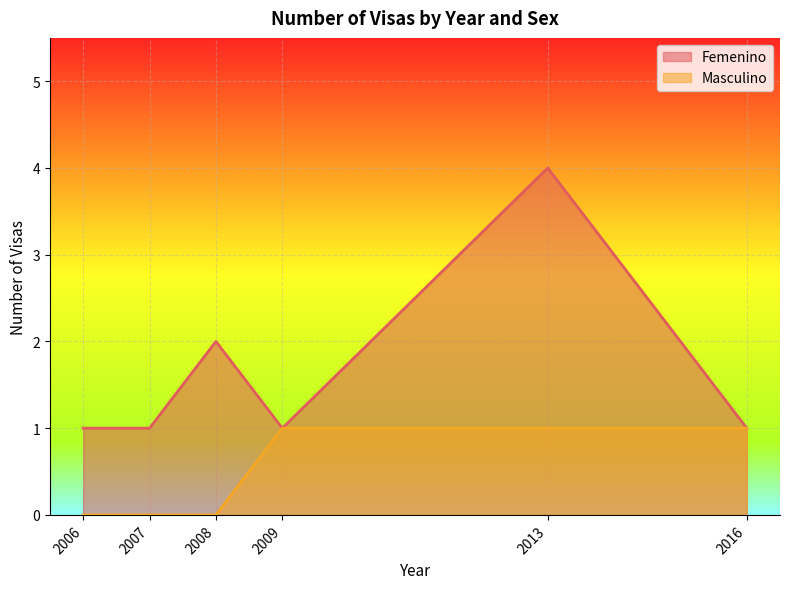

Which label corresponds to the smallest value in the chart?

2006